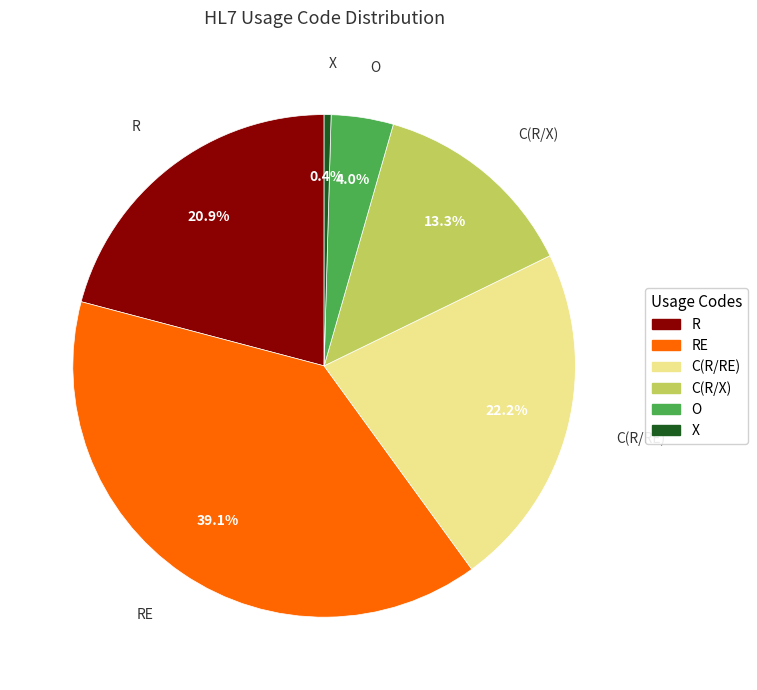

Does any single category account for the majority?

No